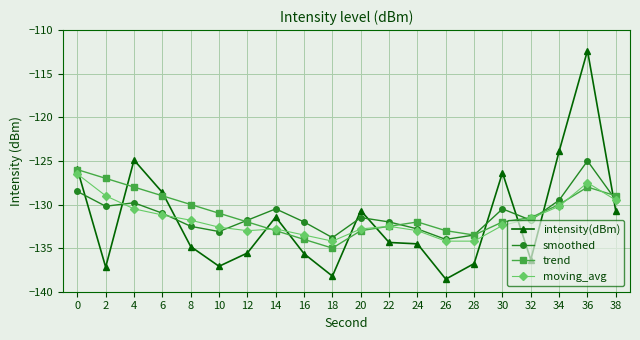

What is the average value of the trend series?

-131.0